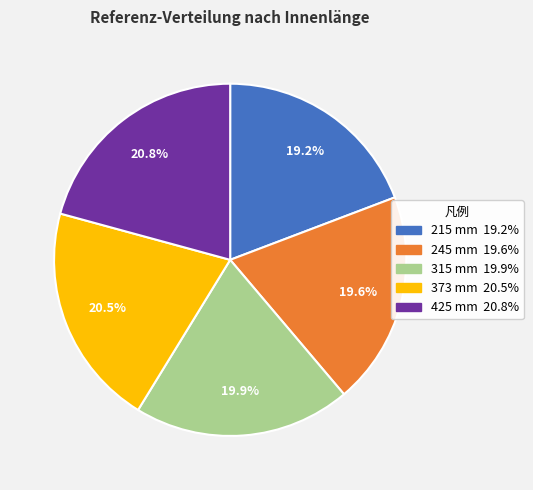

To the nearest percent, what is the combined percentage of 215 mm and 245 mm?

39%